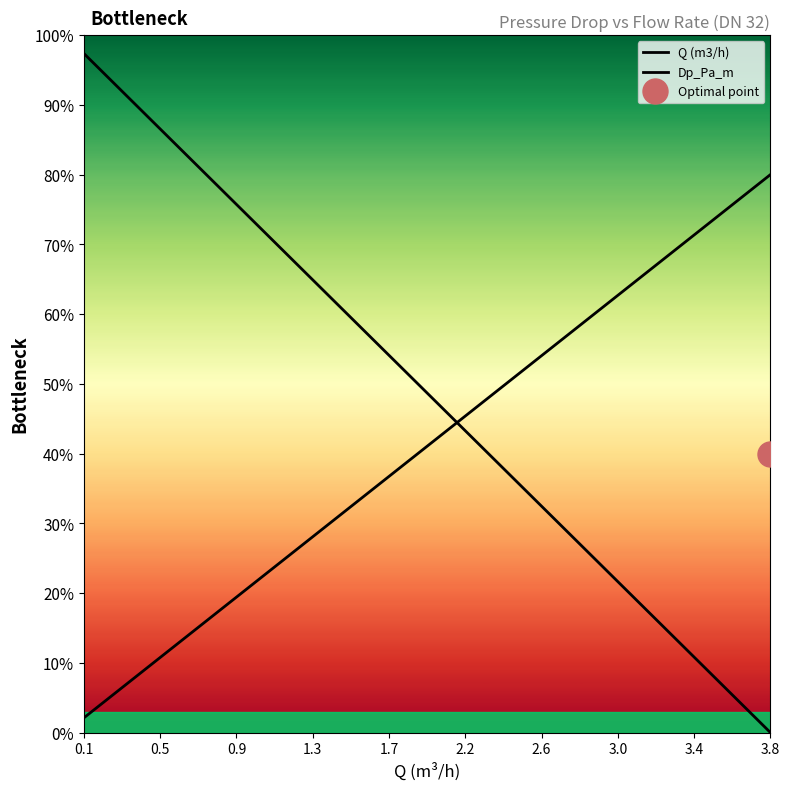

Which series has the largest range (max minus min)?

Q (m3/h)